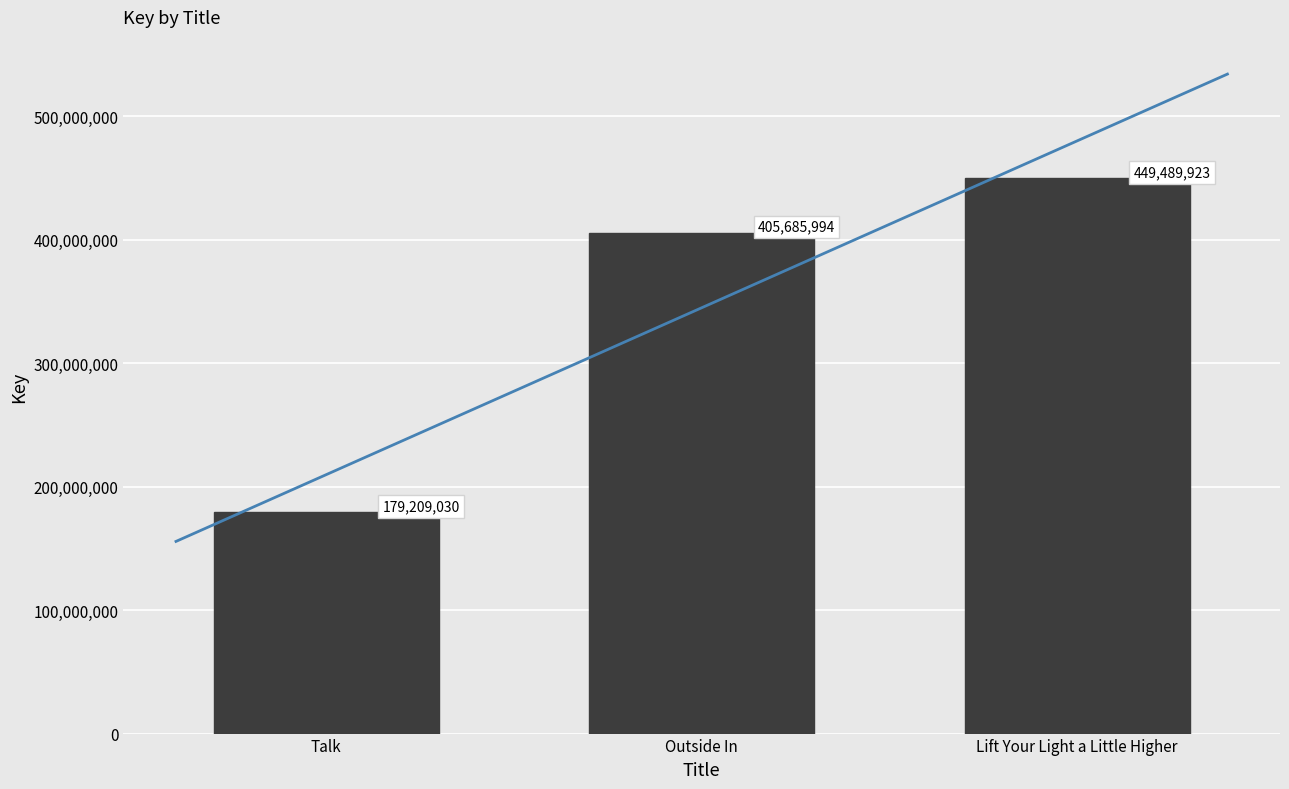

The value at Talk is 179209030. True or false?

True